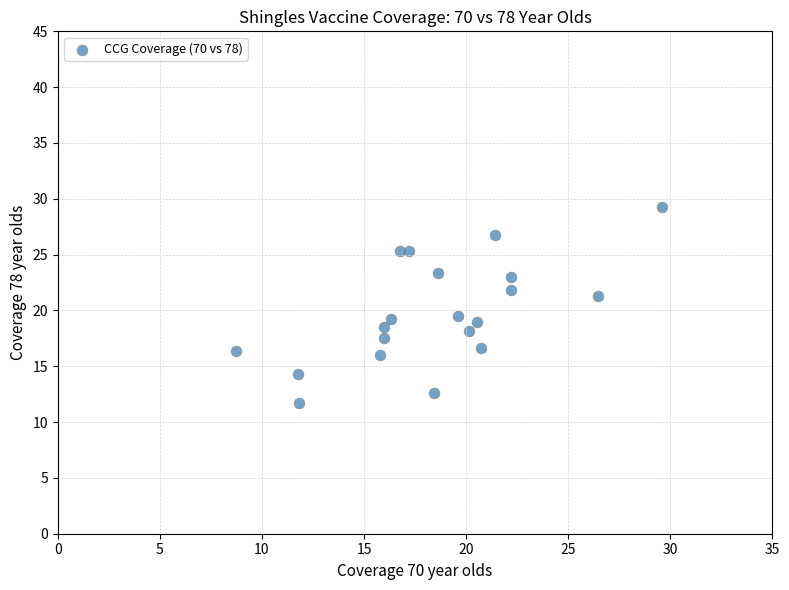

What is the range of Y values (max minus min)?

17.5